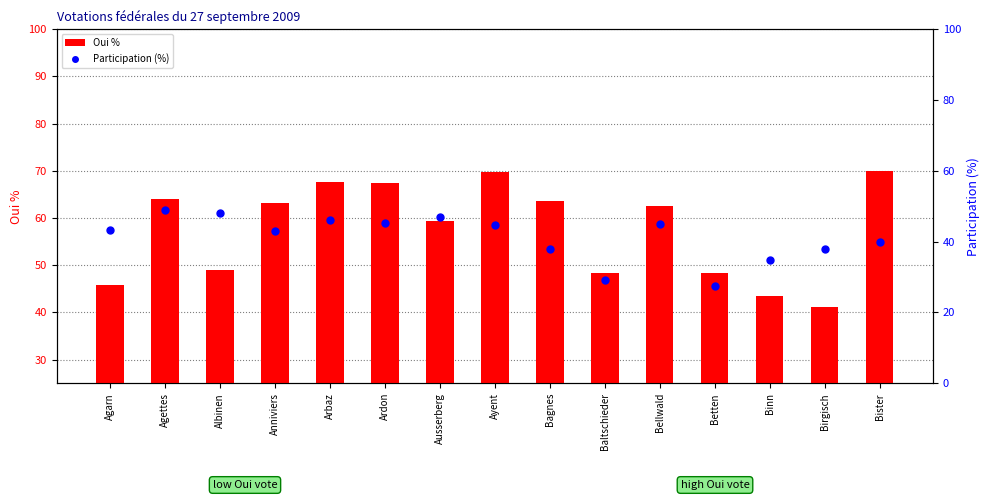

What are all the series names shown in the legend?

Oui %, Participation (%)